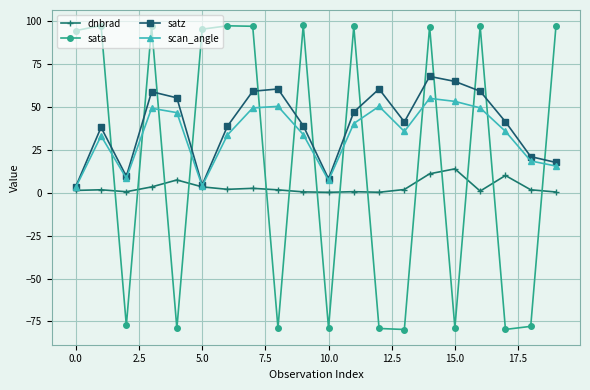

How many distinct data groups are displayed?

4